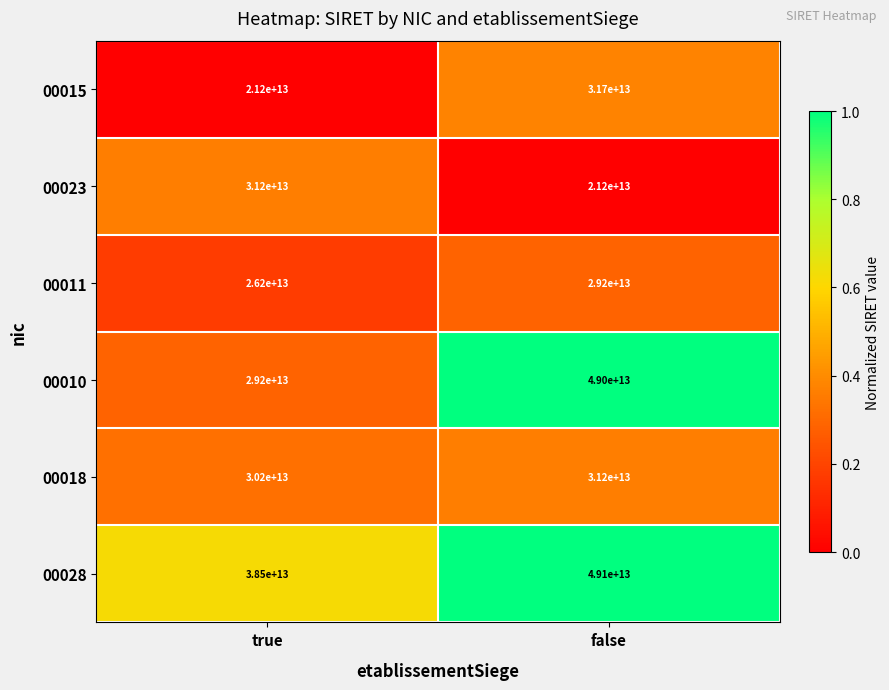

Is it true that 00015 equals 35881481908744 at true?

False